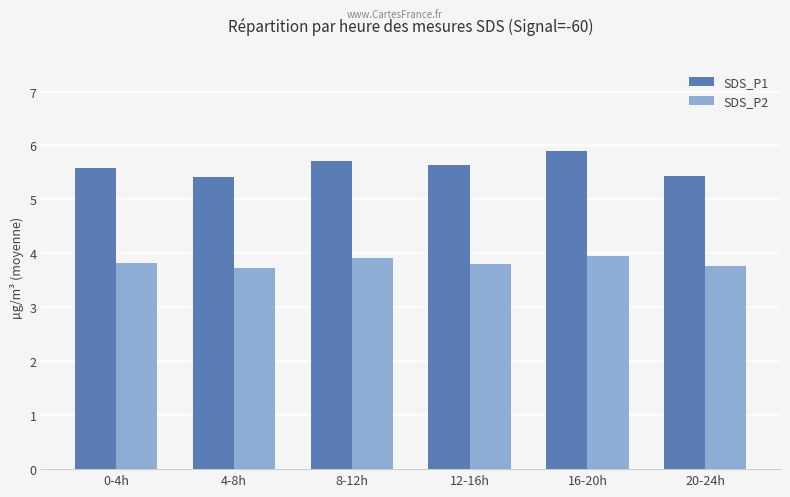

Which series has the largest total across all categories?

SDS_P1